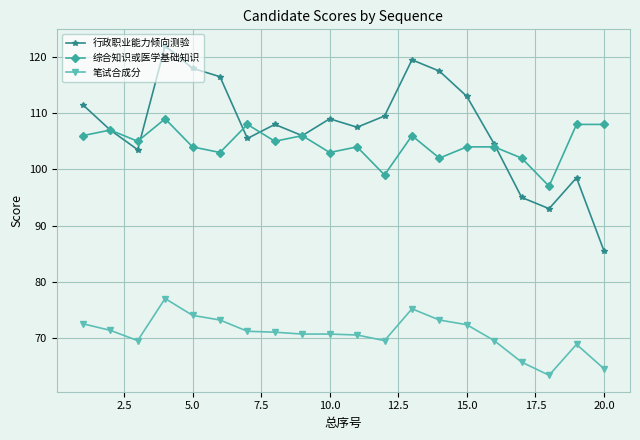

How many series are shown in this chart?

3